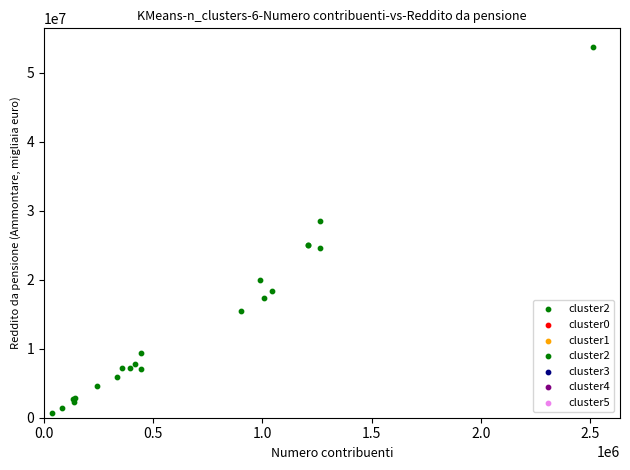

What Y value in the scatter plot is closest to 27235694?

28499926